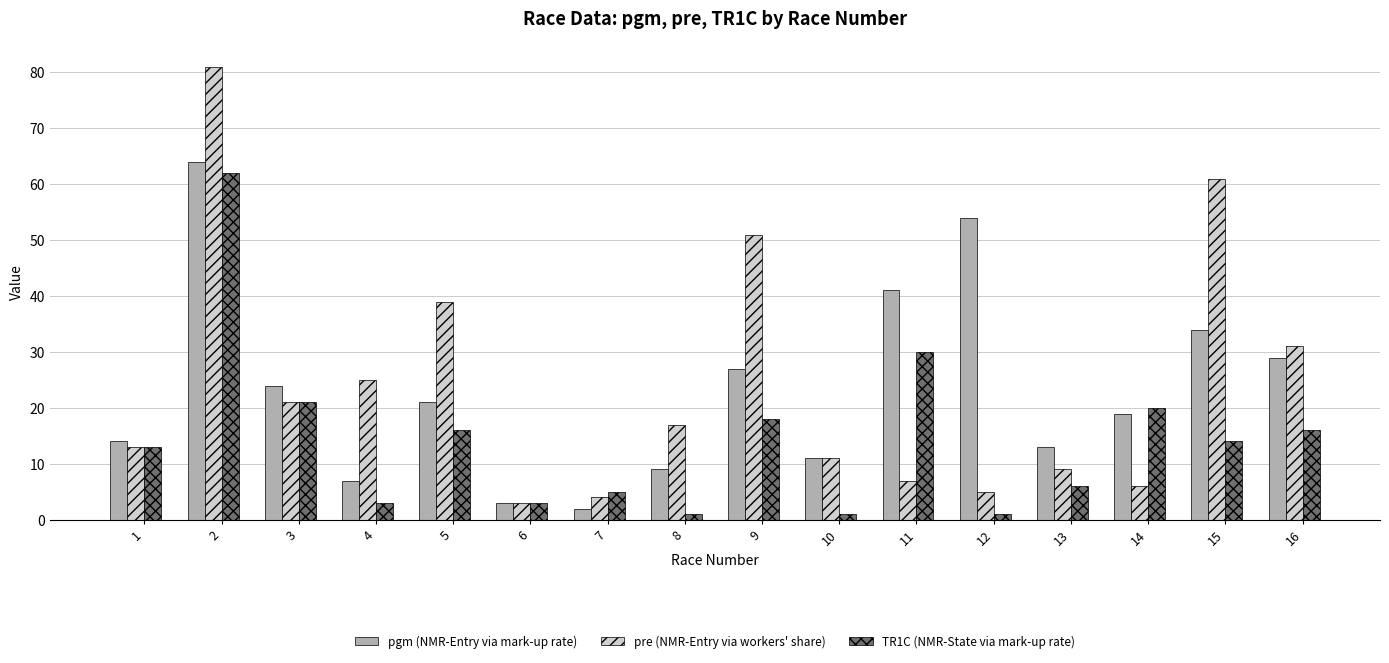

Which series changed the most between 2 and 3?

pre (NMR-Entry via workers' share)